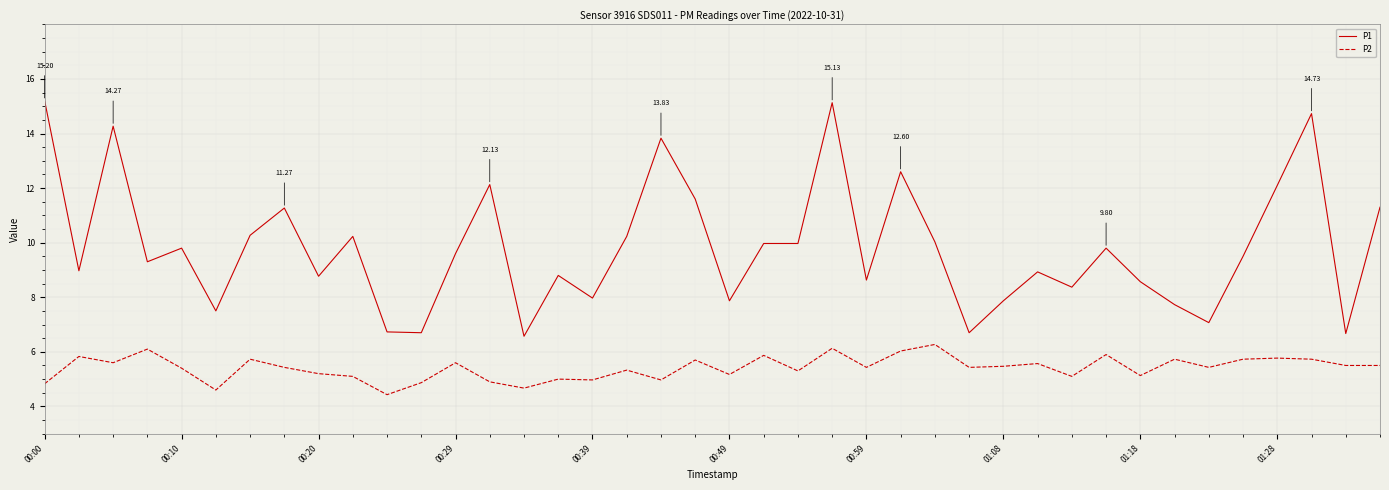

What are all the series names shown in the legend?

P1, P2